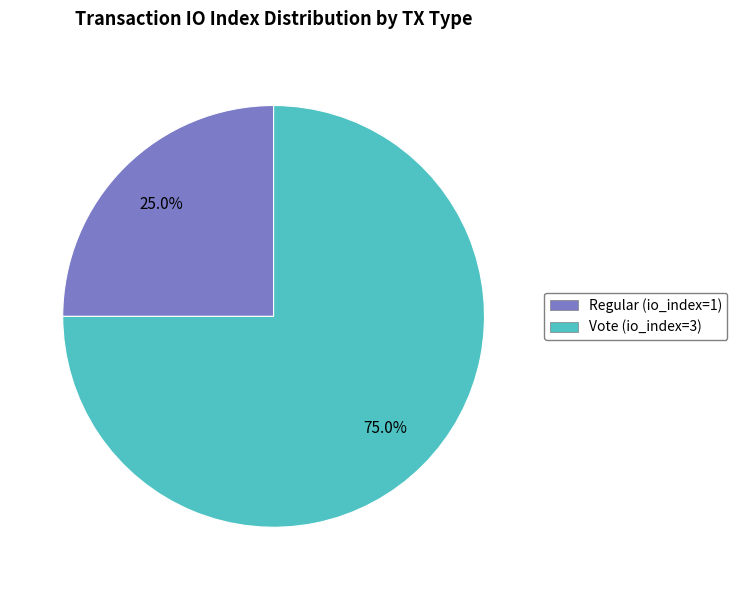

Is there any slice that represents more than half of the pie?

Yes